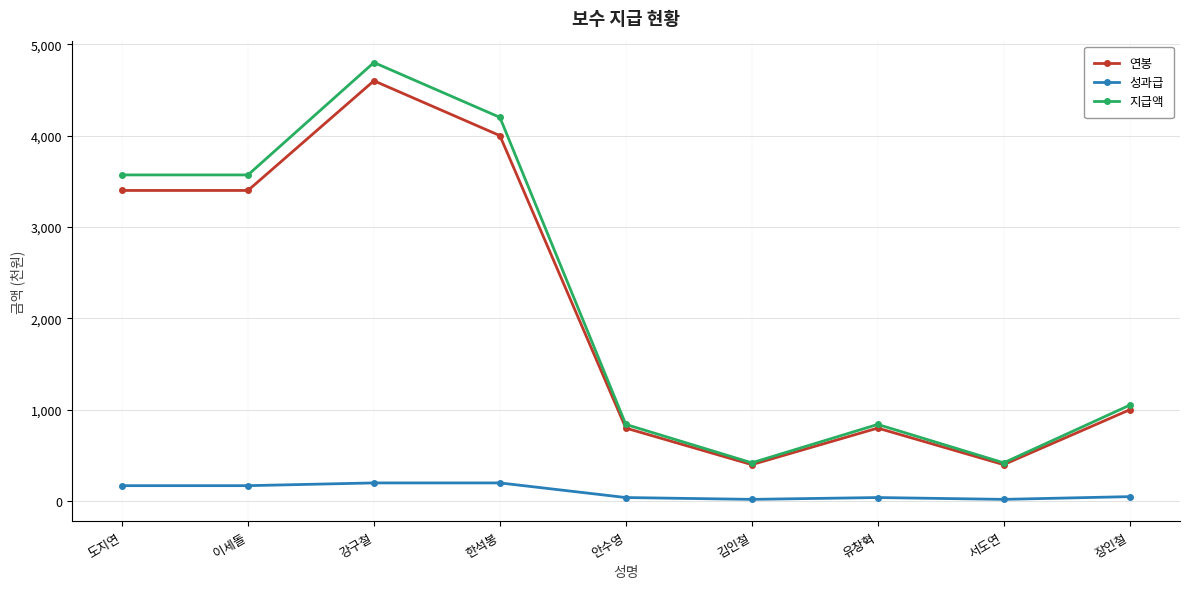

At which category does the chart reach its peak across all series?

강구철